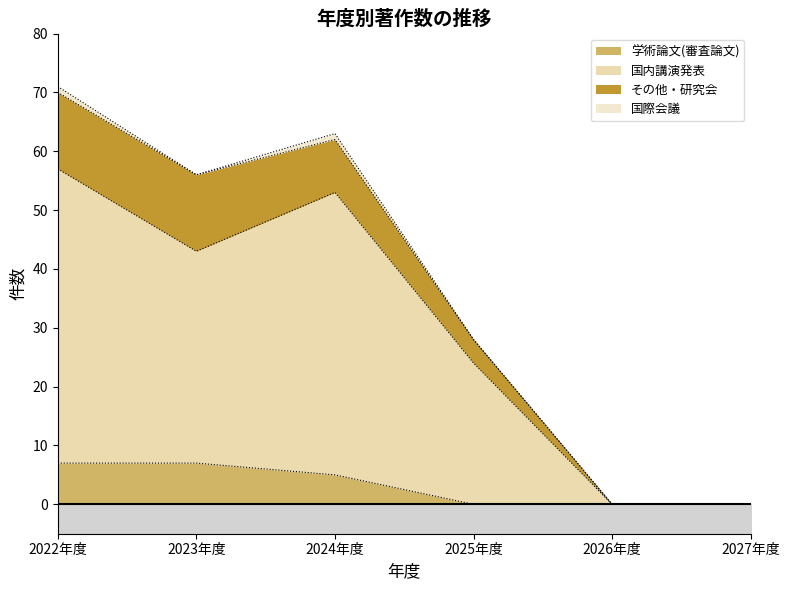

What is the maximum value for 学術論文(審査論文)?

7